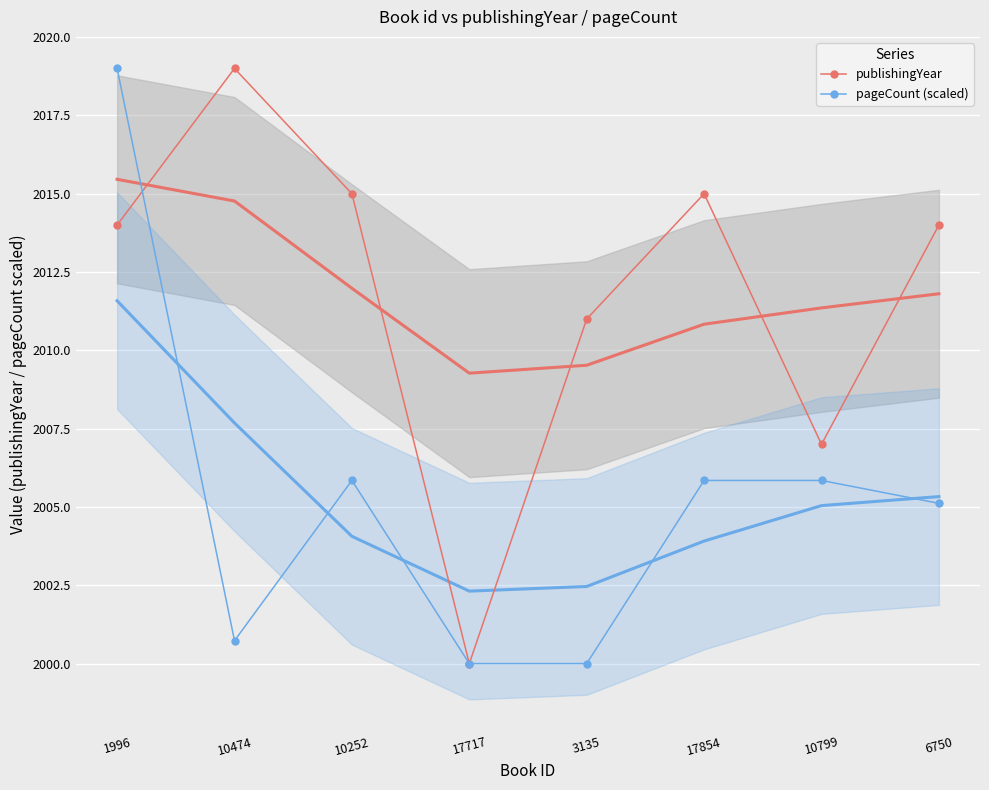

Rank the series by their maximum value, from highest to lowest.

publishingYear, pageCount (scaled)